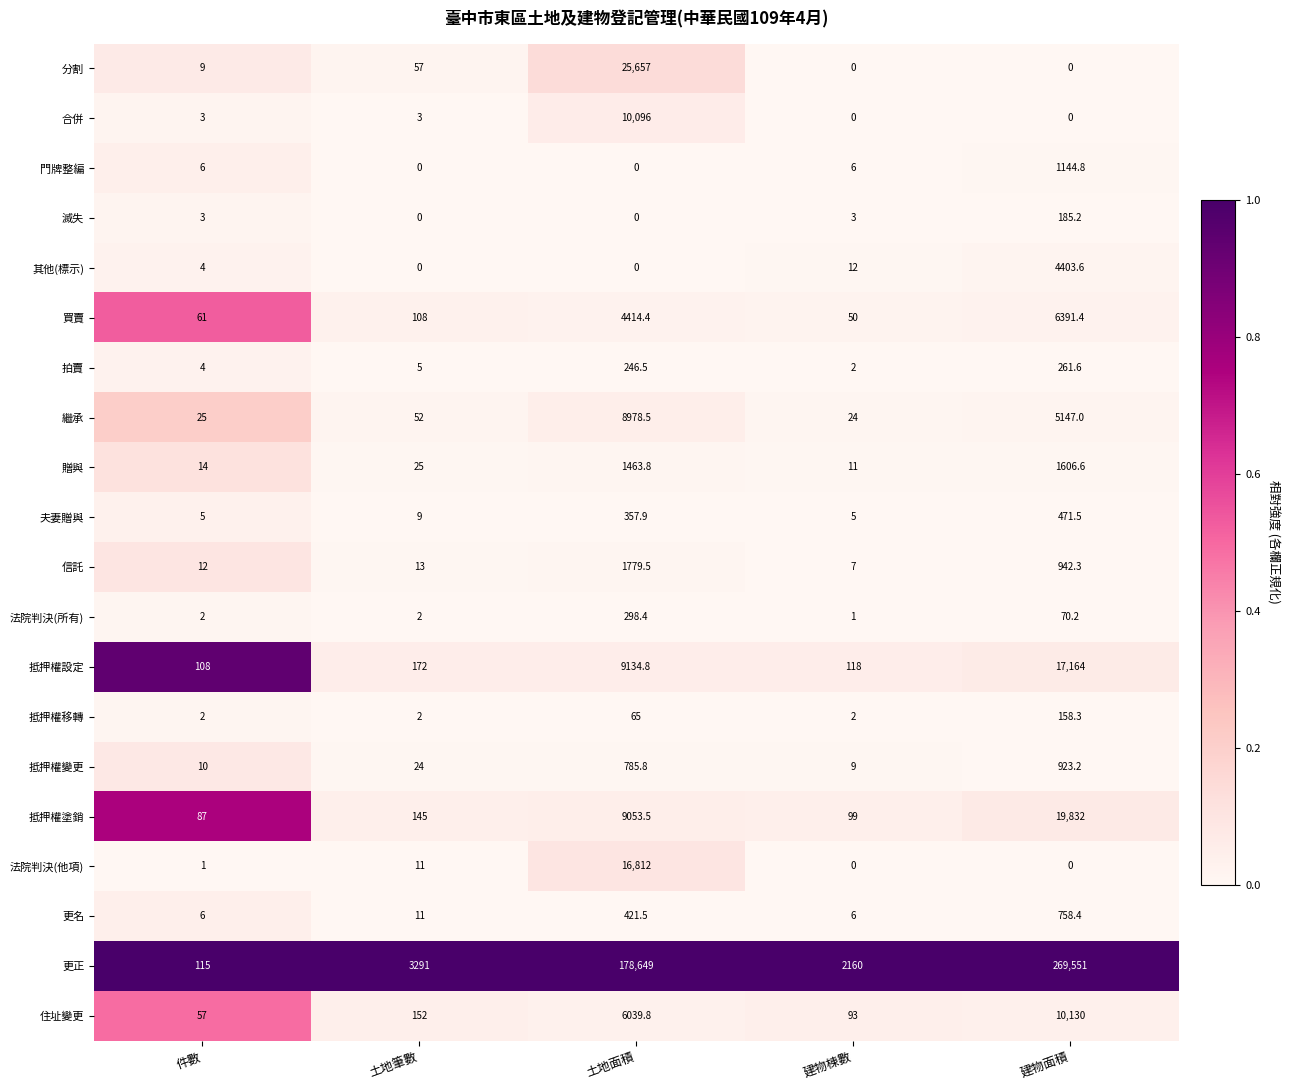

Between 土地面積 and 建物面積, which series saw the biggest shift?

更正